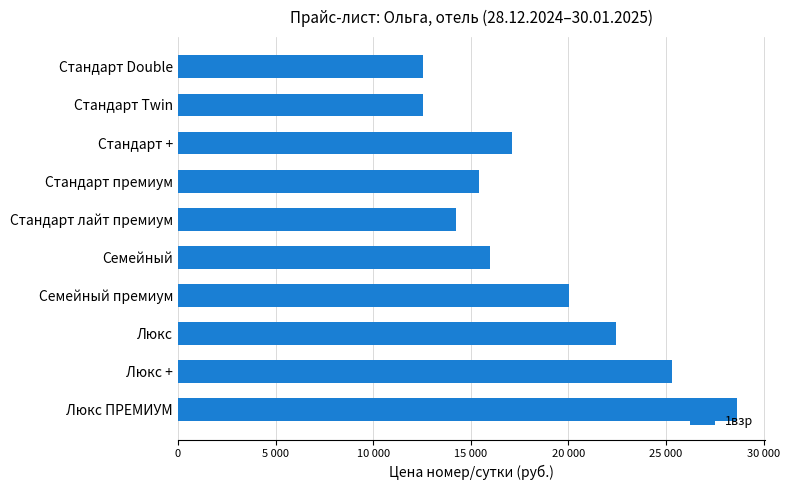

Which category has the highest value across all series?

Люкс ПРЕМИУМ